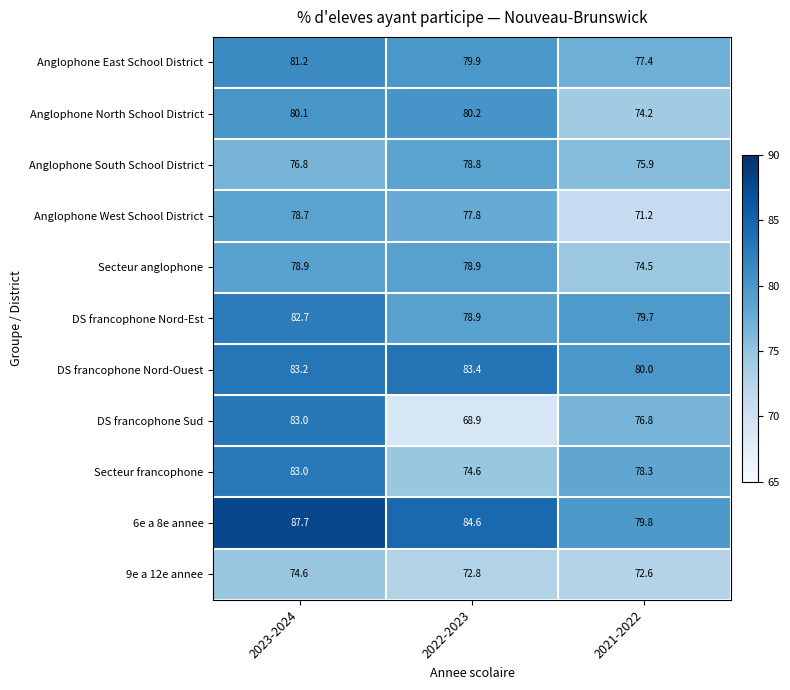

List the labels in order of DS francophone Nord-Est value, smallest first.

2022-2023, 2021-2022, 2023-2024